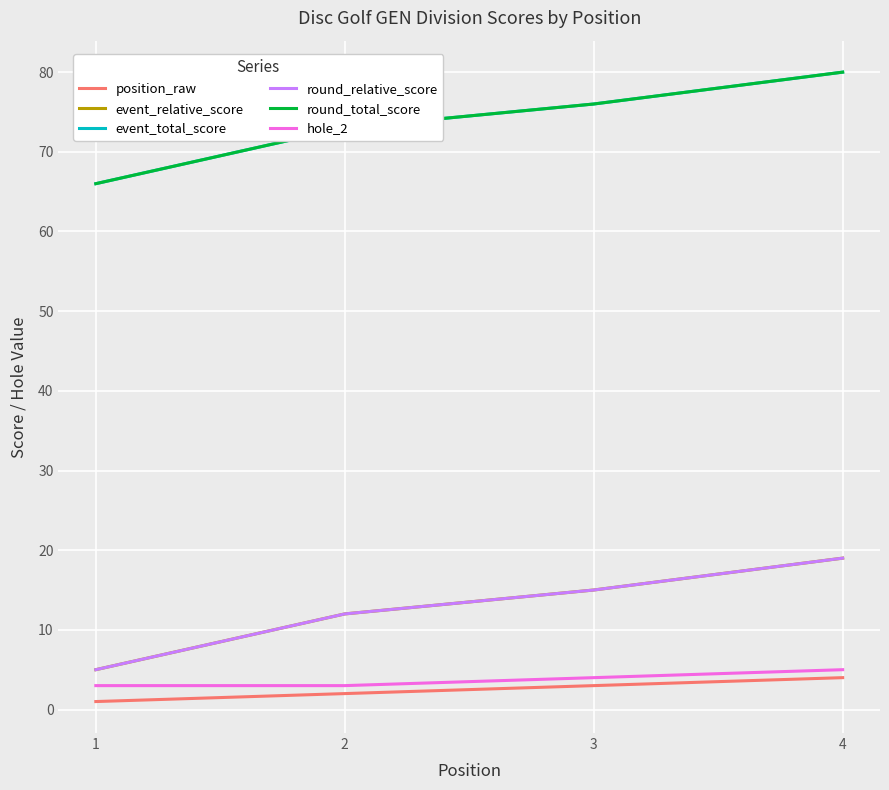

What is the approximate value of event_relative_score at 2, to the nearest 5?

10